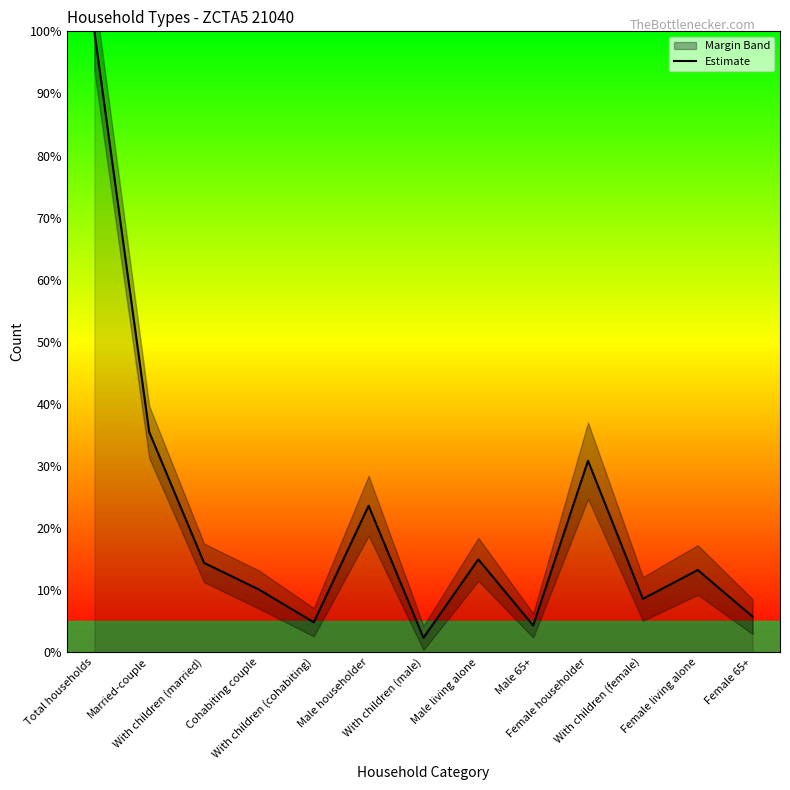

Reading left to right, extract all data points from this chart.

Total households=100.0	Married-couple=35.5	With children (married)=14.4	Cohabiting couple=10.1	With children (cohabiting)=4.8	Male householder=23.6	With children (male)=2.3	Male living alone=15.0	Male 65+=4.3	Female householder=30.8	With children (female)=8.6	Female living alone=13.2	Female 65+=5.7